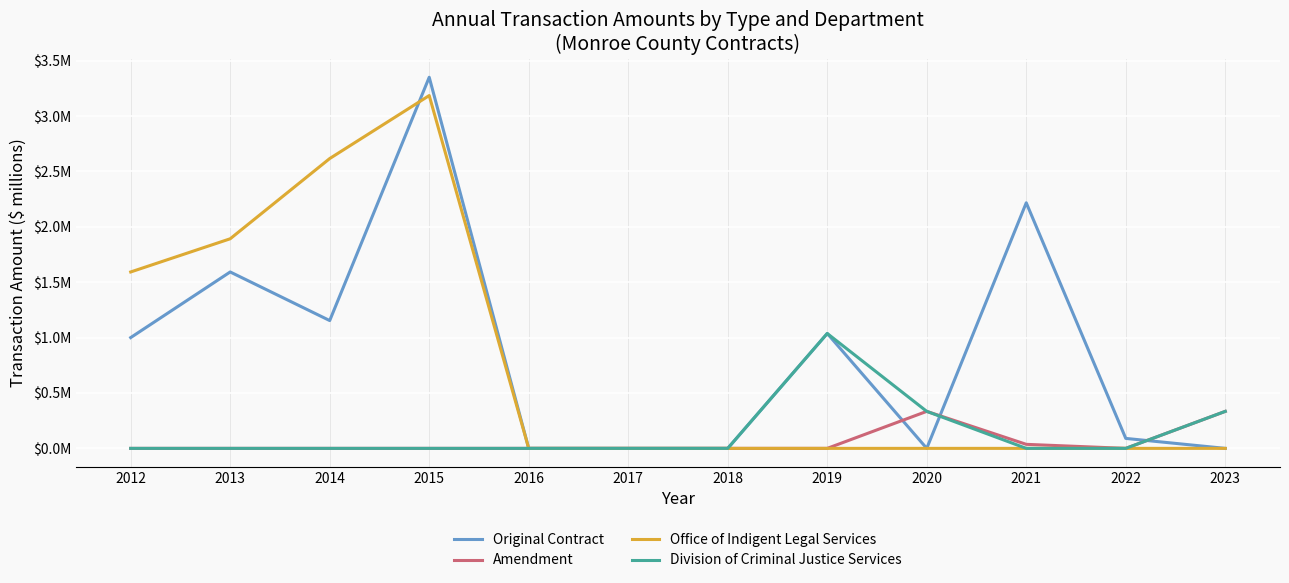

At which label is Original Contract closest to 1?

2012